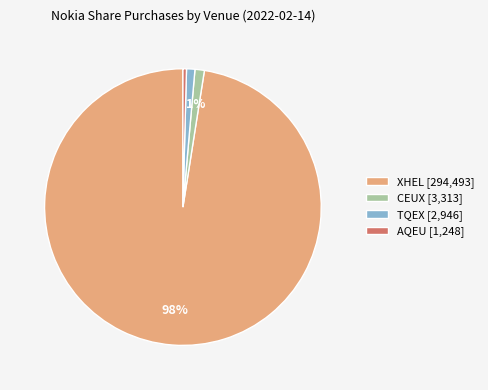

True or false: AQEU [1,248] accounts for 0% of the total.

True